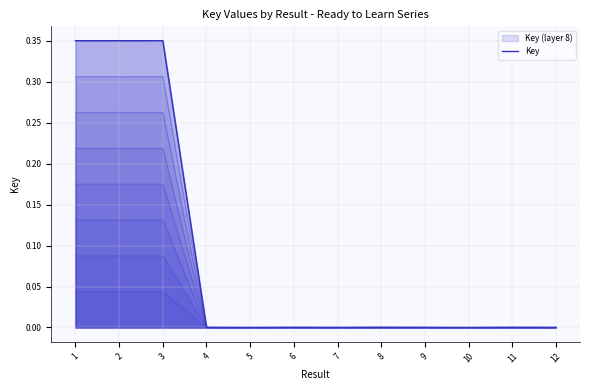

Where is the data nearest to the value 0?

10